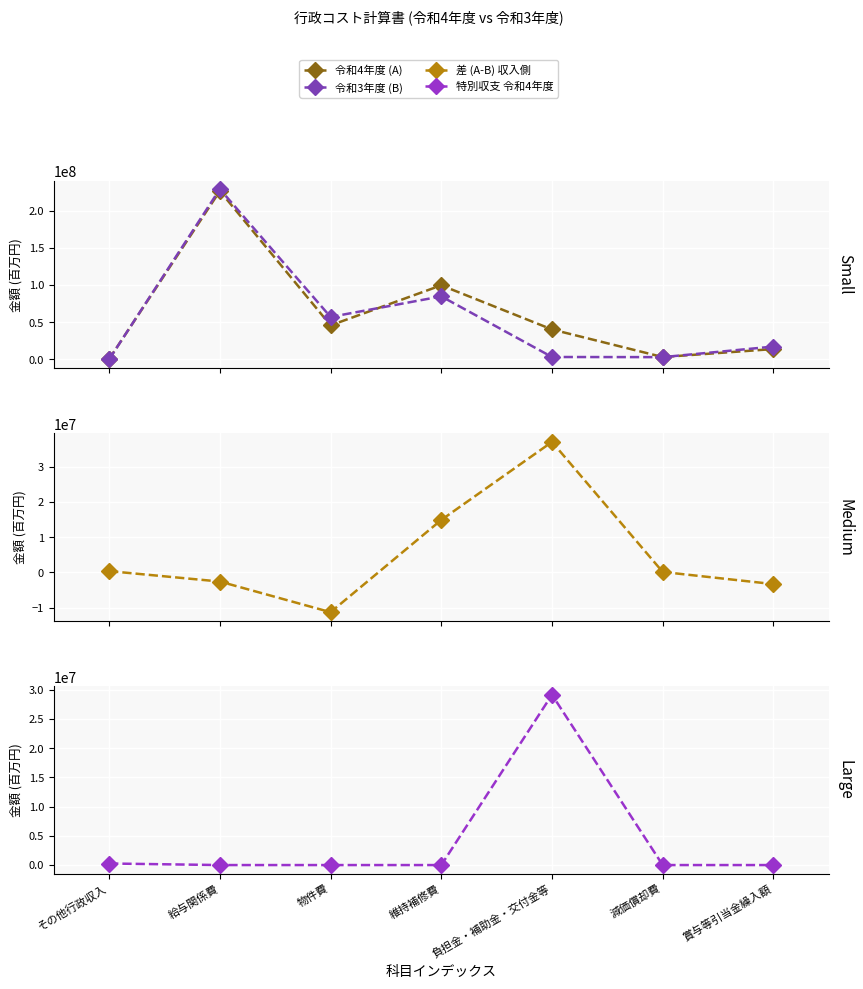

Is it true that 令和3年度 (B) equals 63538 at その他行政収入?

True